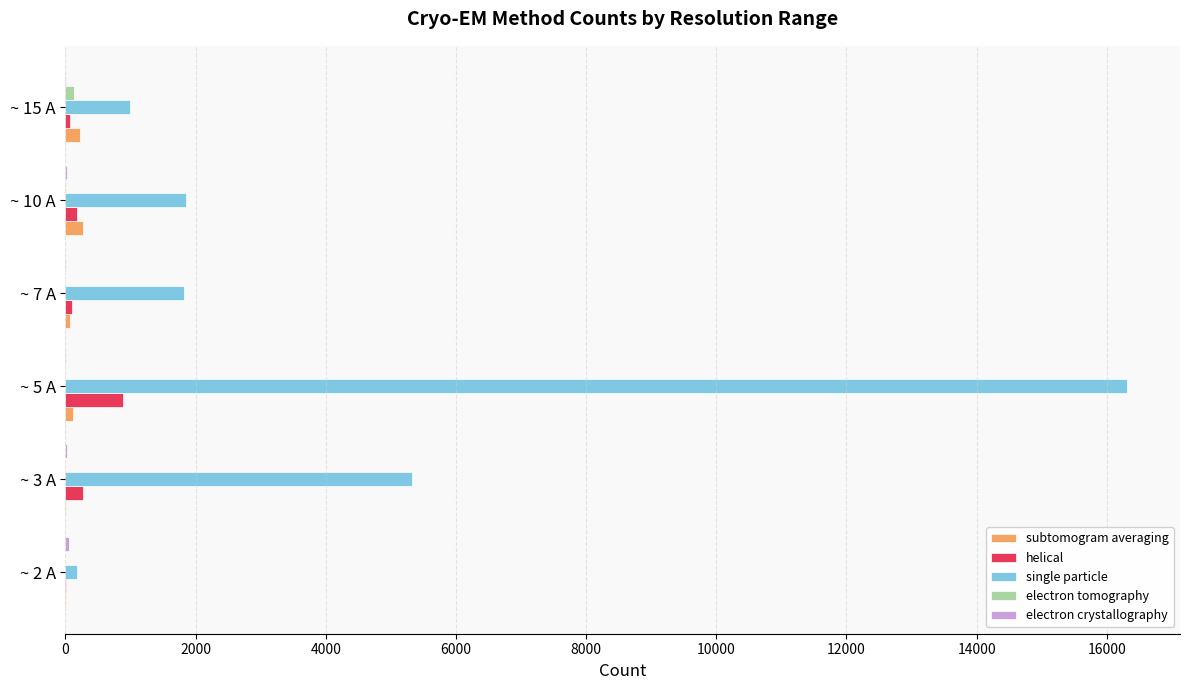

At which category is the sum across all series the highest?

~ 5 A